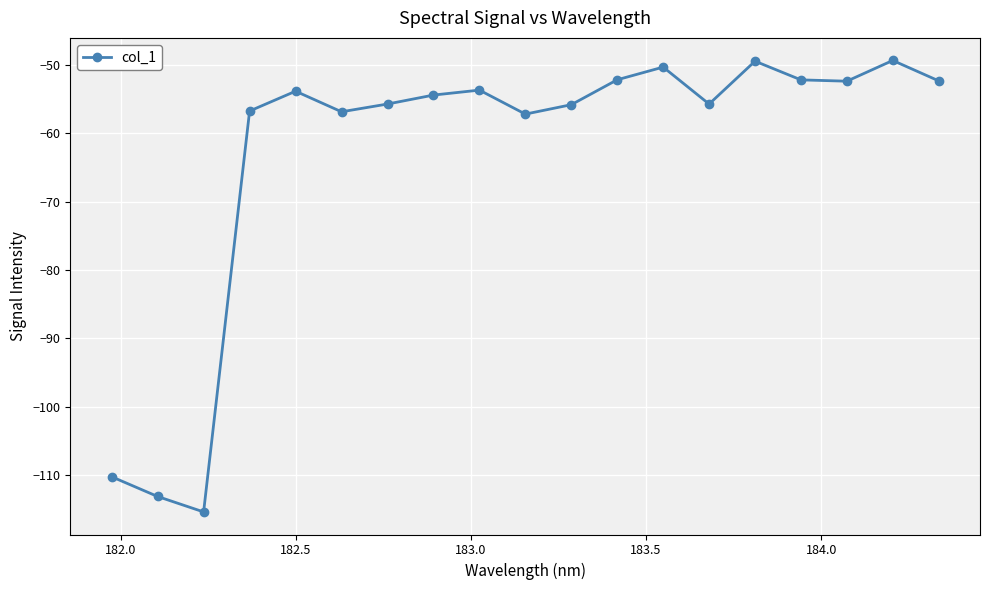

True or false: the data has more than 2 interior local peaks.

True